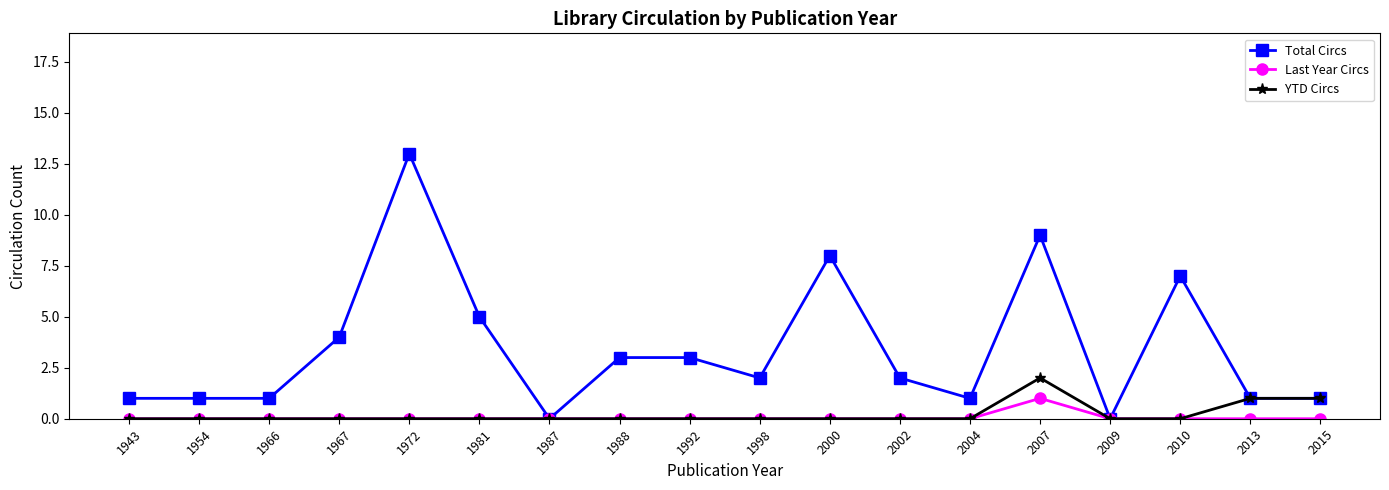

Which series has the widest spread of values?

Total Circs